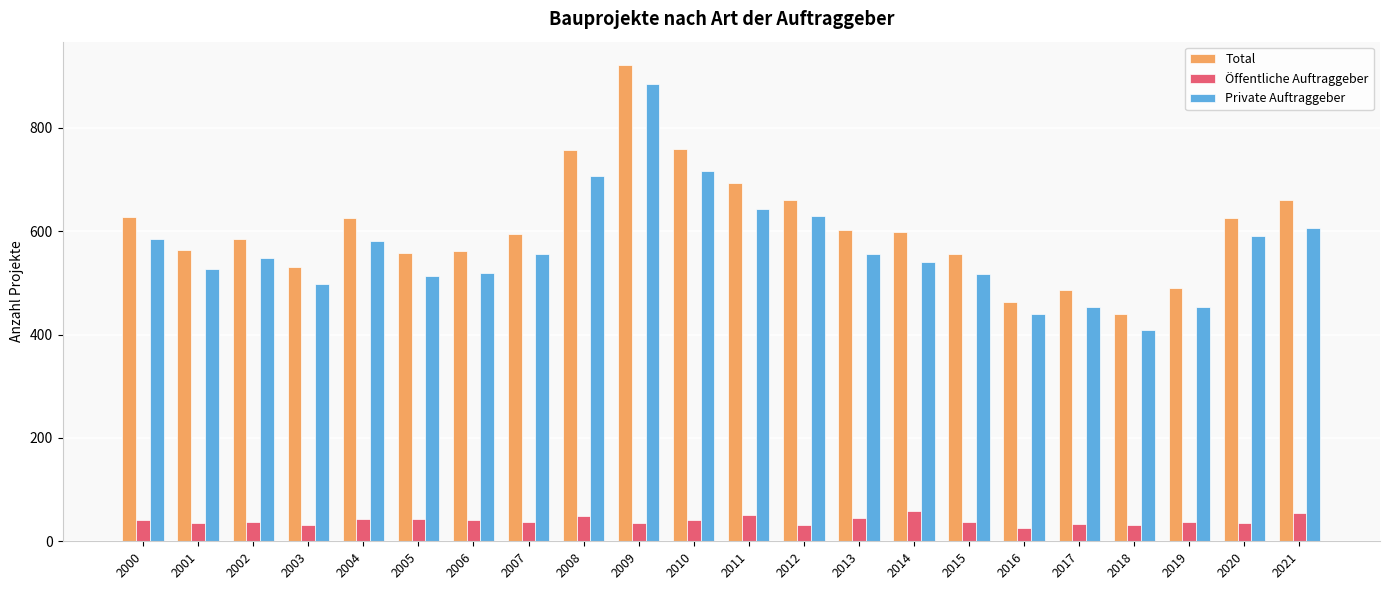

At 2001, list the series in order from largest to smallest.

Total, Private Auftraggeber, Öffentliche Auftraggeber